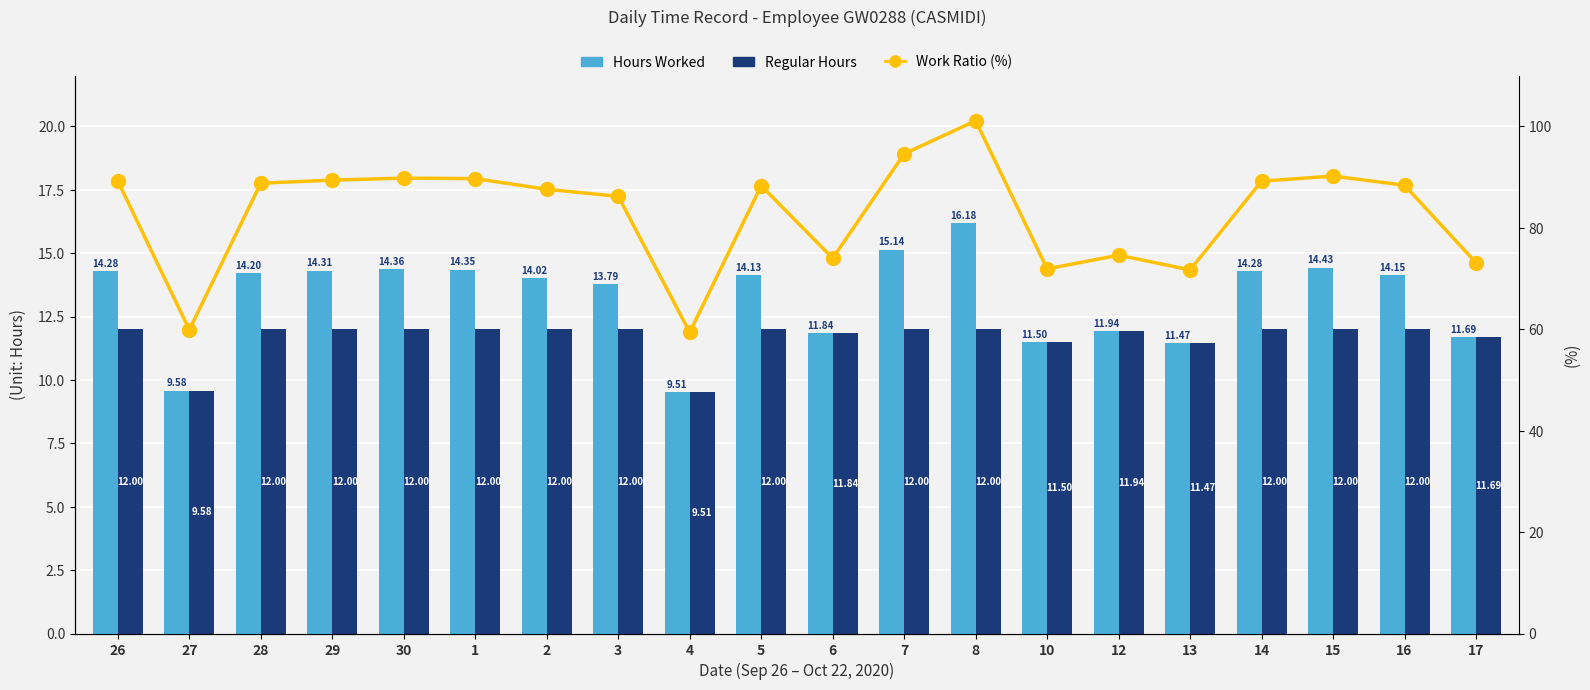

What are all the series names shown in the legend?

Hours Worked, Regular Hours, Work Ratio (%)